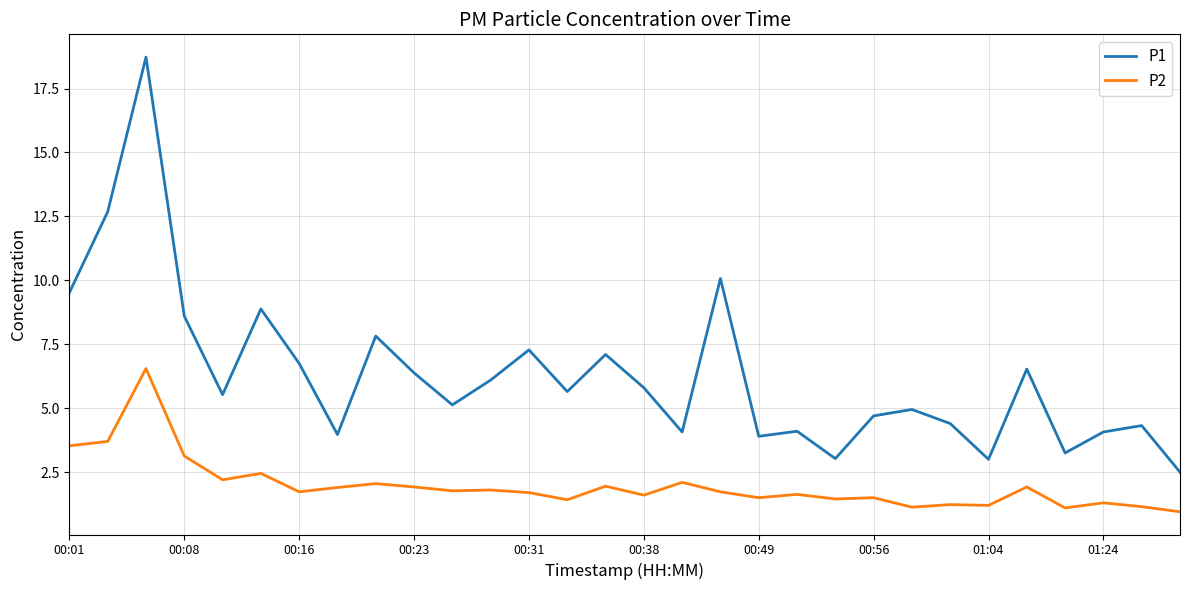

True or false: P2 and P1 intersect in this chart.

False